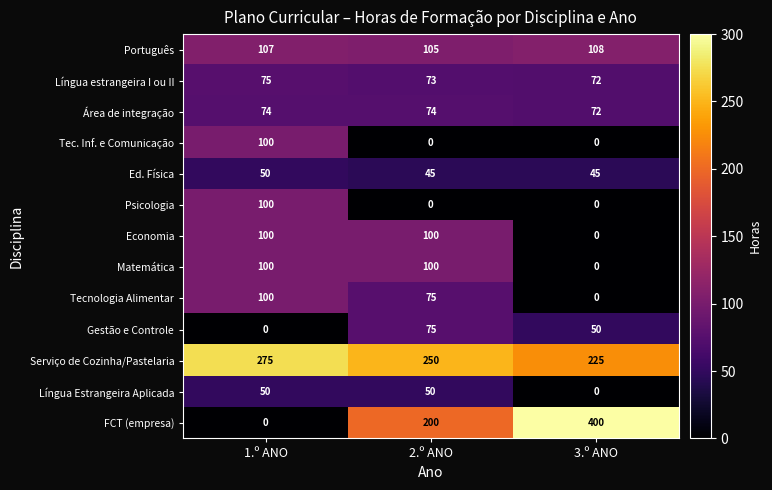

Which category has the highest value across all series?

3.º ANO